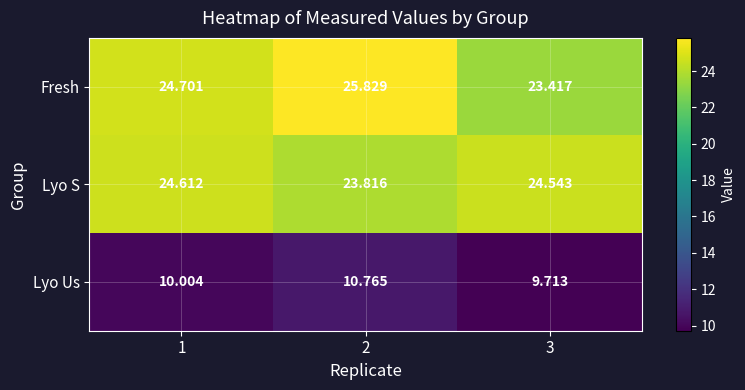

Between 2 and 3, which series saw the biggest shift?

Fresh